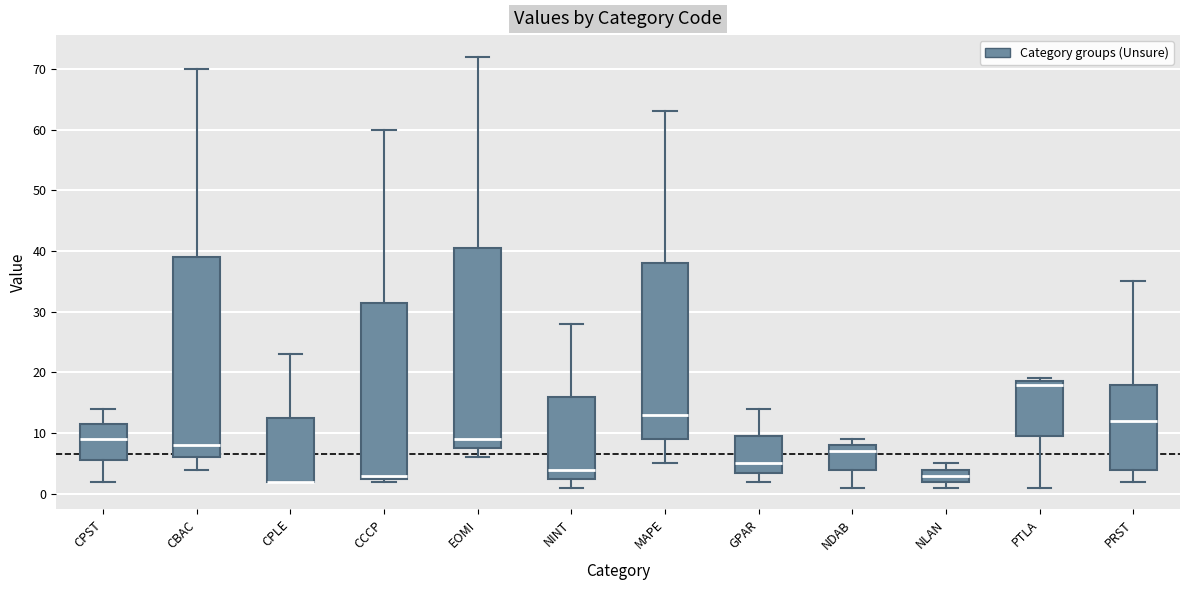

Reading left to right, transcribe this box plot: for each box, give where its median line is, the range the box spans, and where its two whiskers end, as read against the y-axis. The values are not printed on the chart, so give them approximately, as read against the axis.

CPST: median 9, box 6 to 12, whiskers 2 to 14
CBAC: median 8, box 6 to 39, whiskers 4 to 70
CPLE: median 2 (drawn on the box's lower edge), box 2 to 13, whiskers 2 to 23
CCCP: median 3 (just above the box's lower edge), box 3 to 32, whiskers 2 to 60
EOMI: median 9, box 8 to 41, whiskers 6 to 72
NINT: median 4, box 3 to 16, whiskers 1 to 28
MAPE: median 13, box 9 to 38, whiskers 5 to 63
GPAR: median 5, box 4 to 10, whiskers 2 to 14
NDAB: median 7, box 4 to 8, whiskers 1 to 9
NLAN: median 3, box 2 to 4, whiskers 1 to 5
PTLA: median 18, box 10 to 19, whiskers 1 to 19 (just above the box's upper edge)
PRST: median 12, box 4 to 18, whiskers 2 to 35